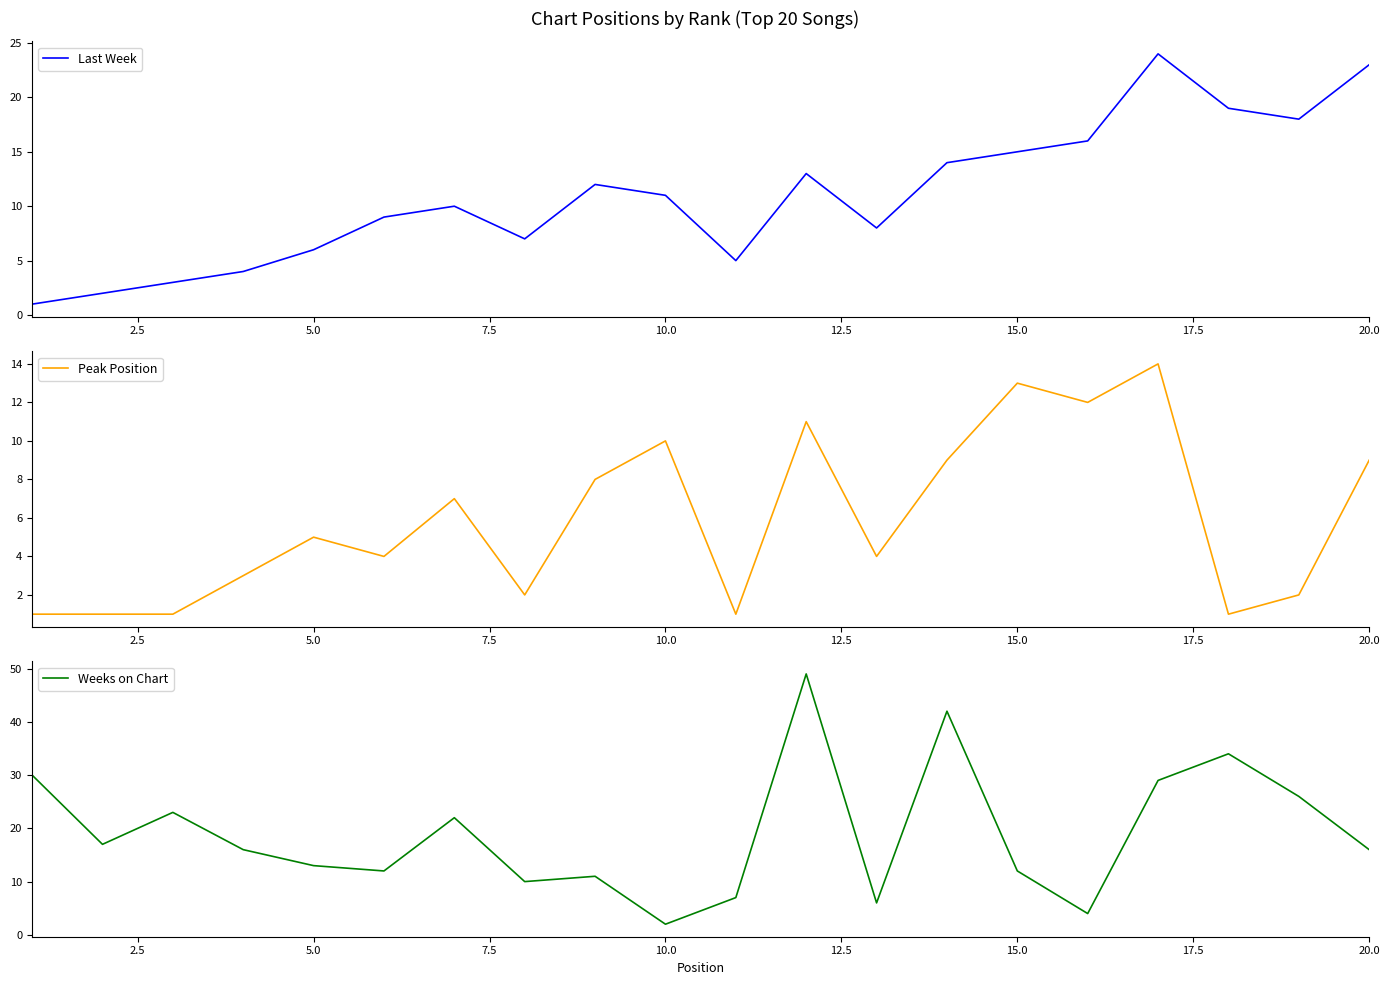

Reading right to left, transcribe all the data shown in this chart.

Last Week: 23	18	19	24	16	15	14	8	13	5	11	12	7	10	9	6	4	3	2	1
Peak Position: 9	2	1	14	12	13	9	4	11	1	10	8	2	7	4	5	3	1	1	1
Weeks on Chart: 16	26	34	29	4	12	42	6	49	7	2	11	10	22	12	13	16	23	17	30